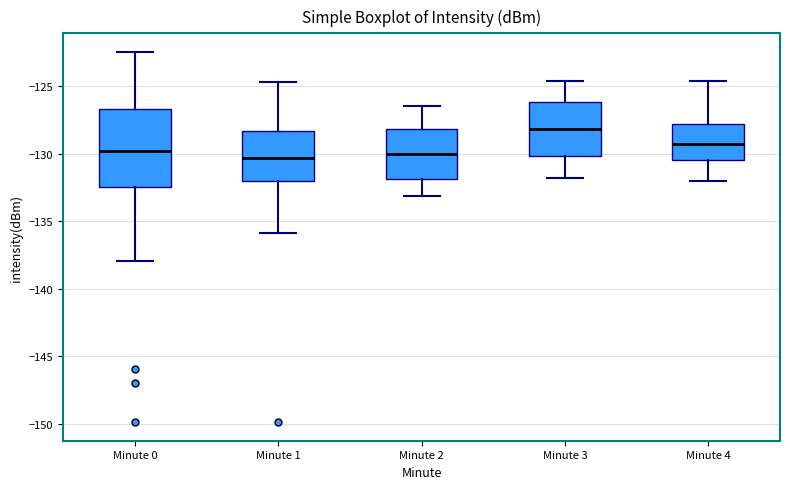

Reading left to right, read every box against the y-axis: the position of its median line, the range the box covers, and the ends of its whiskers. The values are not printed on the chart, so give them approximately, as read against the axis.

Minute 0: median -130.0, box -132.5 to -126.5, whiskers -138.0 to -122.5
Minute 1: median -130.5, box -132.0 to -128.5, whiskers -136.0 to -124.5
Minute 2: median -130.0, box -132.0 to -128.0, whiskers -133.0 to -126.5
Minute 3: median -128.0, box -130.0 to -126.0, whiskers -132.0 to -124.5
Minute 4: median -129.5, box -130.5 to -128.0, whiskers -132.0 to -124.5